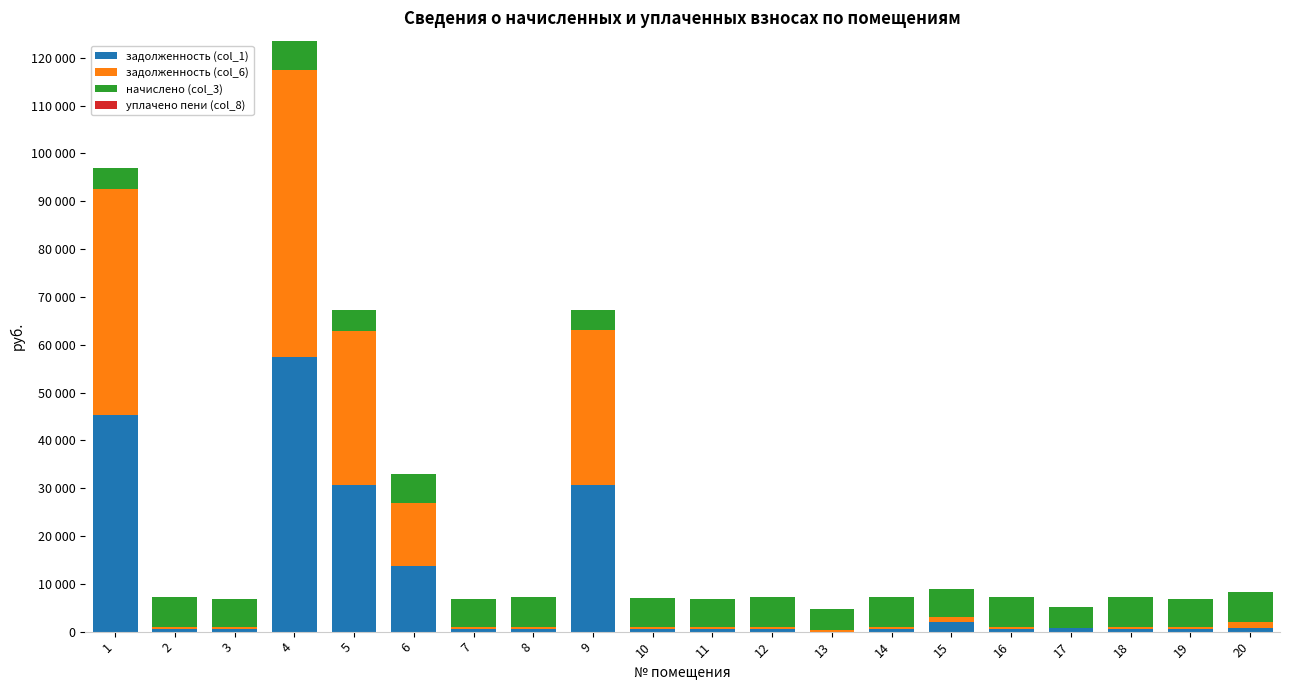

Does the chart contain stacked bars?

Yes